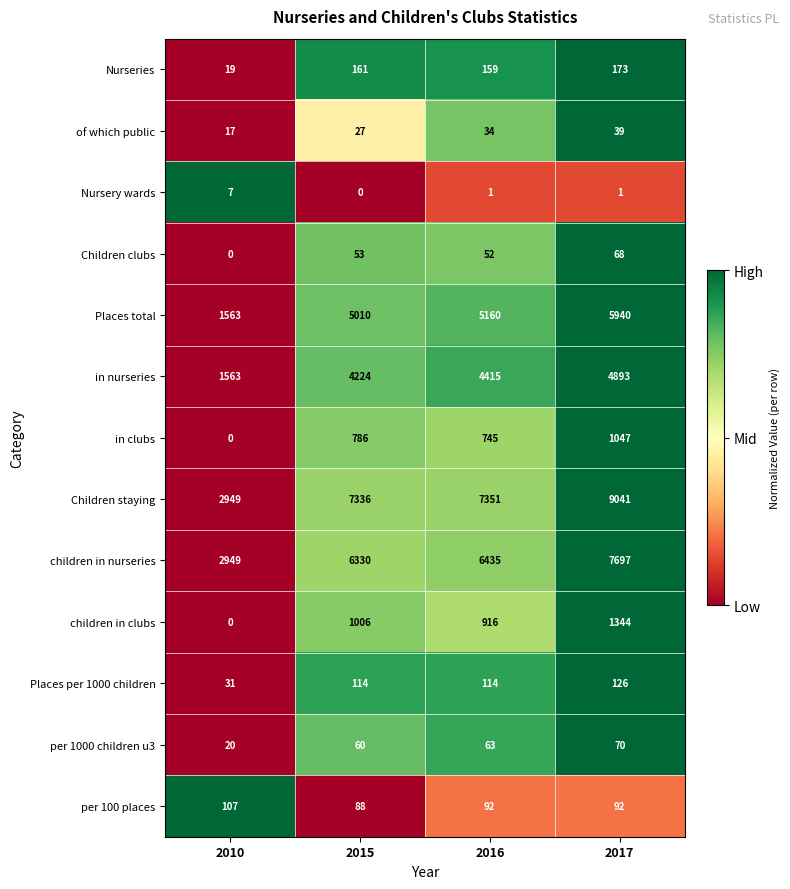

What is the average value of the per 100 places series?

95